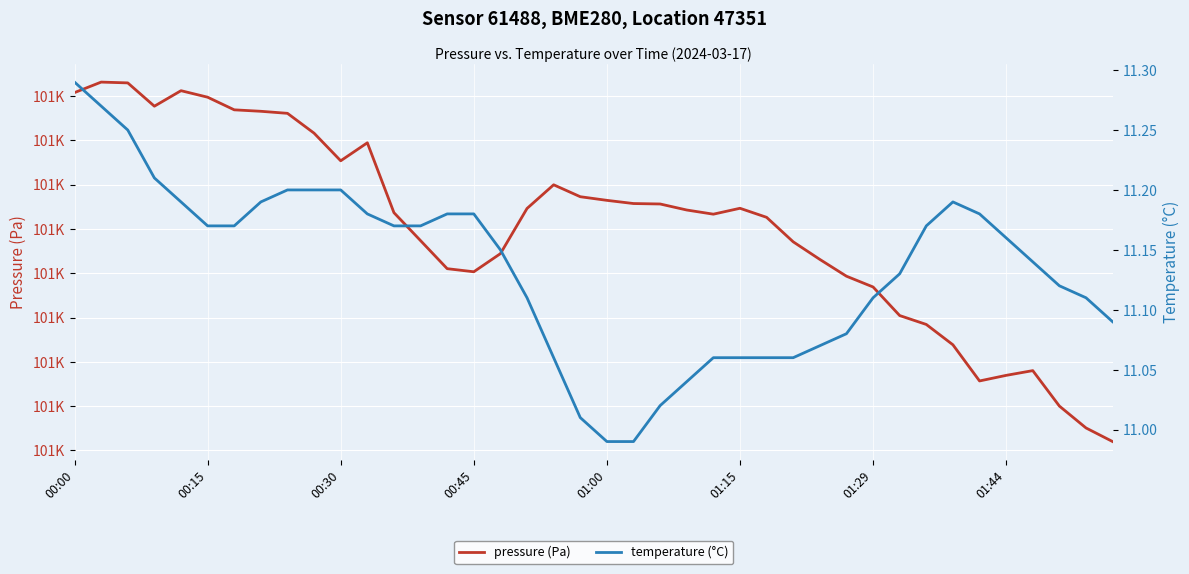

What are all the series names shown in the legend?

pressure (Pa), temperature (°C)